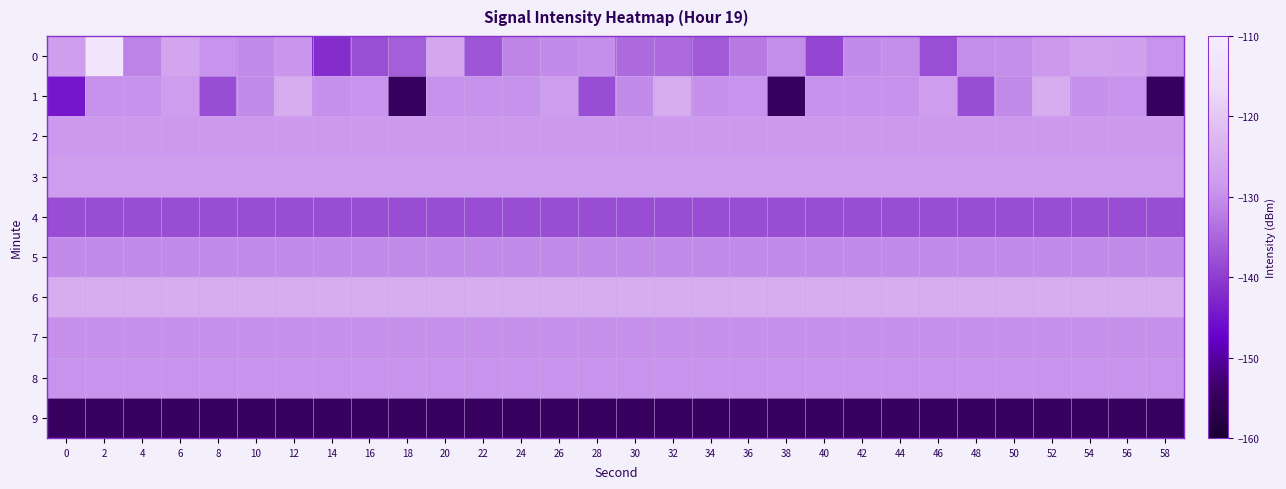

Reading left to right, list all the values displayed in this chart.

0: 0=-127.4	2=-112.7	4=-131.4	6=-126.3	8=-129.4	10=-130.4	12=-129.1	14=-142.0	16=-137.8	18=-135.9	20=-126.1	22=-137.0	24=-131.1	26=-130.7	28=-130.1	30=-134.3	32=-134.5	34=-136.5	36=-132.5	38=-130.1	40=-138.9	42=-130.6	44=-130.0	46=-137.8	48=-130.3	50=-130.1	52=-128.7	54=-126.8	56=-127.0	58=-129.5
1: 0=-144.8	2=-129.6	4=-129.6	6=-127.8	8=-138.0	10=-130.4	12=-124.8	14=-129.8	16=-129.4	18=-154.5	20=-129.6	22=-129.6	24=-129.6	26=-127.8	28=-138.0	30=-130.4	32=-124.8	34=-129.8	36=-129.4	38=-154.5	40=-129.6	42=-129.6	44=-129.6	46=-127.8	48=-138.0	50=-130.4	52=-124.8	54=-129.8	56=-129.4	58=-154.5
2: 0=-128.6	2=-128.6	4=-128.6	6=-128.6	8=-128.6	10=-128.6	12=-128.6	14=-128.6	16=-128.6	18=-128.6	20=-128.6	22=-128.6	24=-128.6	26=-128.6	28=-128.6	30=-128.6	32=-128.6	34=-128.6	36=-128.6	38=-128.6	40=-128.6	42=-128.6	44=-128.6	46=-128.6	48=-128.6	50=-128.6	52=-128.6	54=-128.6	56=-128.6	58=-128.6
3: 0=-127.8	2=-127.8	4=-127.8	6=-127.8	8=-127.8	10=-127.8	12=-127.8	14=-127.8	16=-127.8	18=-127.8	20=-127.8	22=-127.8	24=-127.8	26=-127.8	28=-127.8	30=-127.8	32=-127.8	34=-127.8	36=-127.8	38=-127.8	40=-127.8	42=-127.8	44=-127.8	46=-127.8	48=-127.8	50=-127.8	52=-127.8	54=-127.8	56=-127.8	58=-127.8
4: 0=-138.0	2=-138.0	4=-138.0	6=-138.0	8=-138.0	10=-138.0	12=-138.0	14=-138.0	16=-138.0	18=-138.0	20=-138.0	22=-138.0	24=-138.0	26=-138.0	28=-138.0	30=-138.0	32=-138.0	34=-138.0	36=-138.0	38=-138.0	40=-138.0	42=-138.0	44=-138.0	46=-138.0	48=-138.0	50=-138.0	52=-138.0	54=-138.0	56=-138.0	58=-138.0
5: 0=-130.4	2=-130.4	4=-130.4	6=-130.4	8=-130.4	10=-130.4	12=-130.4	14=-130.4	16=-130.4	18=-130.4	20=-130.4	22=-130.4	24=-130.4	26=-130.4	28=-130.4	30=-130.4	32=-130.4	34=-130.4	36=-130.4	38=-130.4	40=-130.4	42=-130.4	44=-130.4	46=-130.4	48=-130.4	50=-130.4	52=-130.4	54=-130.4	56=-130.4	58=-130.4
6: 0=-124.8	2=-124.8	4=-124.8	6=-124.8	8=-124.8	10=-124.8	12=-124.8	14=-124.8	16=-124.8	18=-124.8	20=-124.8	22=-124.8	24=-124.8	26=-124.8	28=-124.8	30=-124.8	32=-124.8	34=-124.8	36=-124.8	38=-124.8	40=-124.8	42=-124.8	44=-124.8	46=-124.8	48=-124.8	50=-124.8	52=-124.8	54=-124.8	56=-124.8	58=-124.8
7: 0=-129.8	2=-129.8	4=-129.8	6=-129.8	8=-129.8	10=-129.8	12=-129.8	14=-129.8	16=-129.8	18=-129.8	20=-129.8	22=-129.8	24=-129.8	26=-129.8	28=-129.8	30=-129.8	32=-129.8	34=-129.8	36=-129.8	38=-129.8	40=-129.8	42=-129.8	44=-129.8	46=-129.8	48=-129.8	50=-129.8	52=-129.8	54=-129.8	56=-129.8	58=-129.8
8: 0=-129.4	2=-129.4	4=-129.4	6=-129.4	8=-129.4	10=-129.4	12=-129.4	14=-129.4	16=-129.4	18=-129.4	20=-129.4	22=-129.4	24=-129.4	26=-129.4	28=-129.4	30=-129.4	32=-129.4	34=-129.4	36=-129.4	38=-129.4	40=-129.4	42=-129.4	44=-129.4	46=-129.4	48=-129.4	50=-129.4	52=-129.4	54=-129.4	56=-129.4	58=-129.4
9: 0=-154.5	2=-154.5	4=-154.5	6=-154.5	8=-154.5	10=-154.5	12=-154.5	14=-154.5	16=-154.5	18=-154.5	20=-154.5	22=-154.5	24=-154.5	26=-154.5	28=-154.5	30=-154.5	32=-154.5	34=-154.5	36=-154.5	38=-154.5	40=-154.5	42=-154.5	44=-154.5	46=-154.5	48=-154.5	50=-154.5	52=-154.5	54=-154.5	56=-154.5	58=-154.5